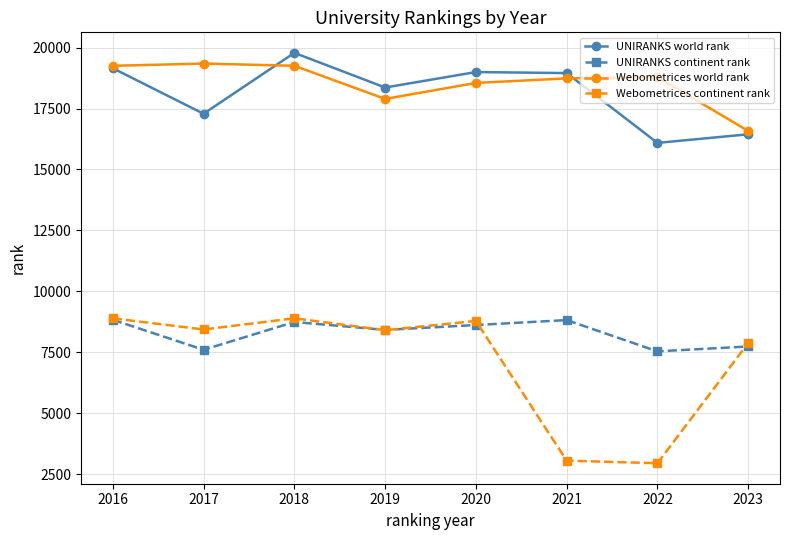

Which series has the widest spread of values?

Webometrices continent rank